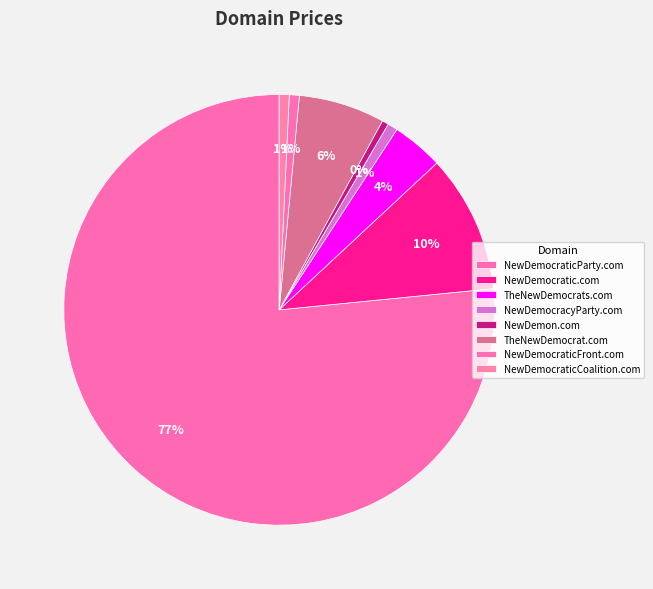

Count the number of slices in the pie.

8